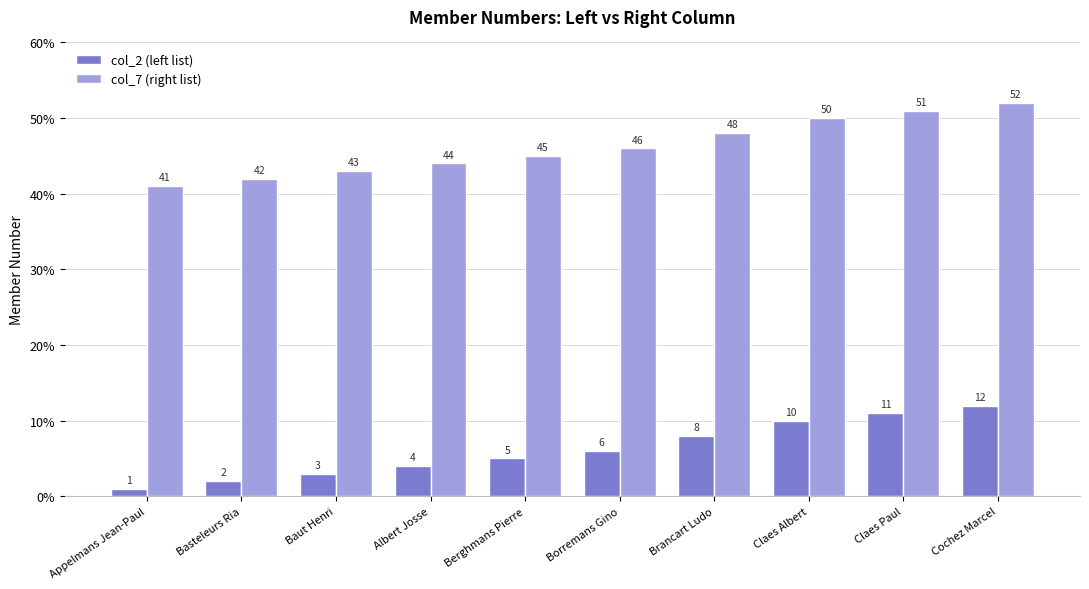

What is the minimum value for col_7 (right list)?

41